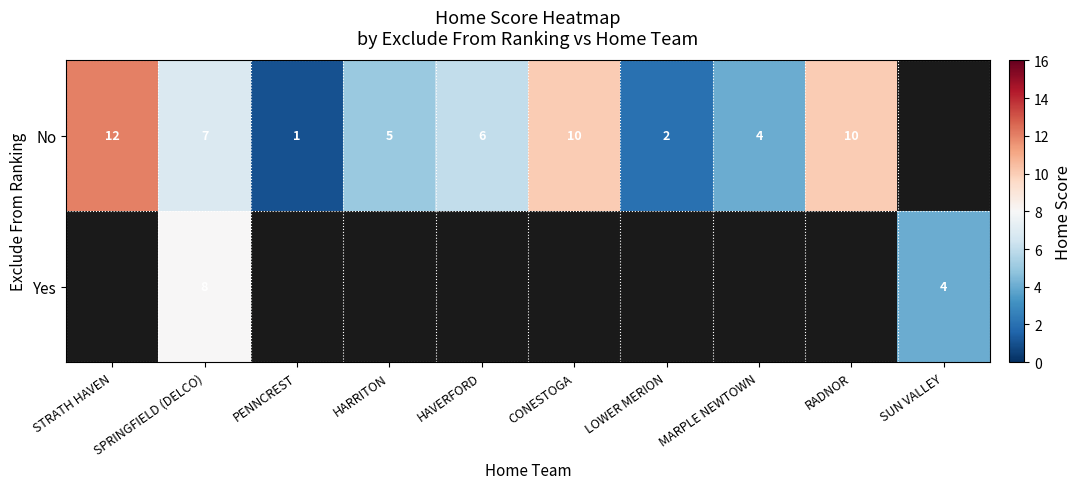

True or false: No has a value of 12 at STRATH HAVEN.

True